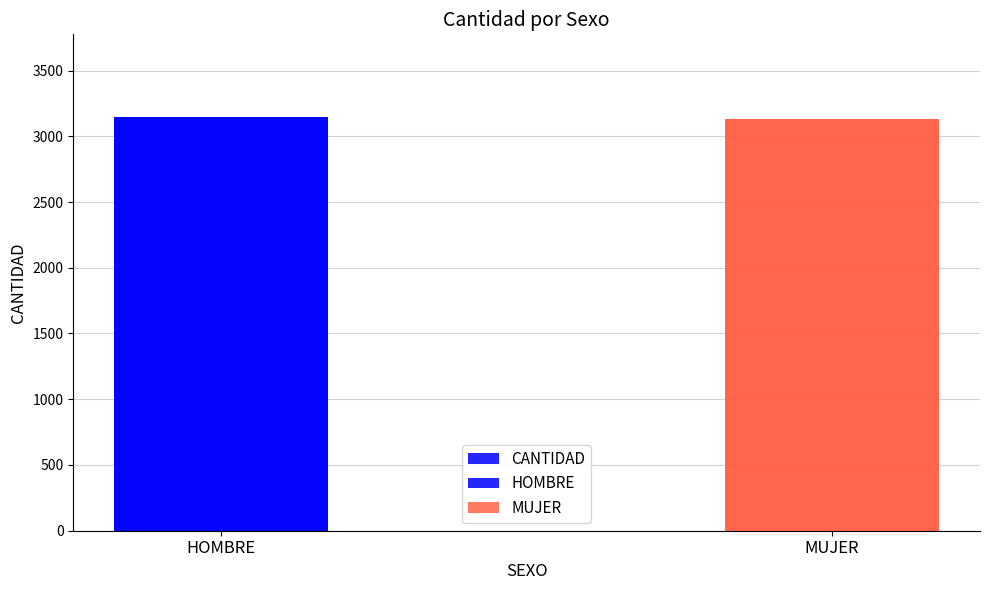

How many values are between 3134 and 3146?

2